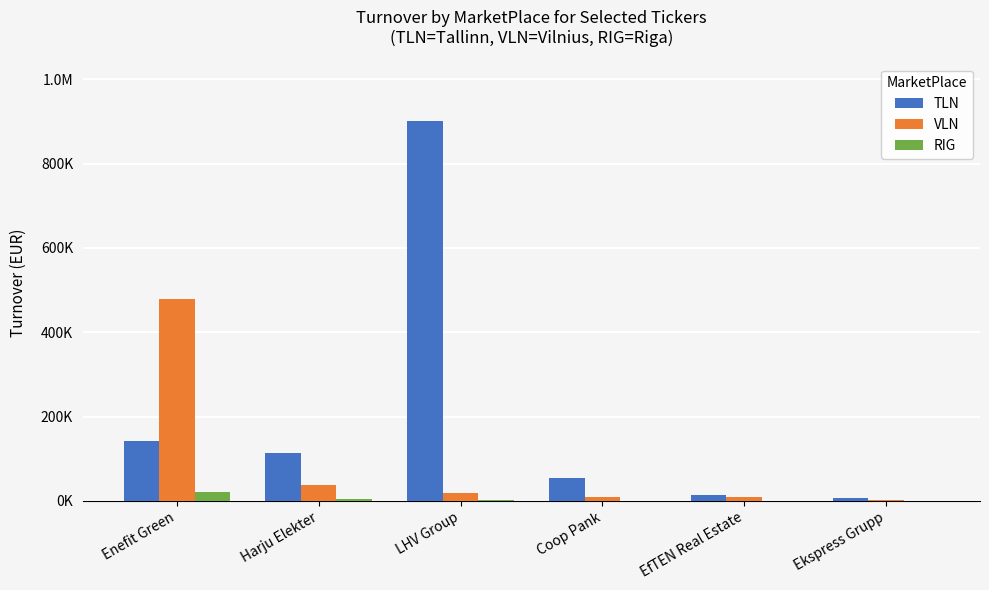

At which label does VLN reach its peak?

Enefit Green